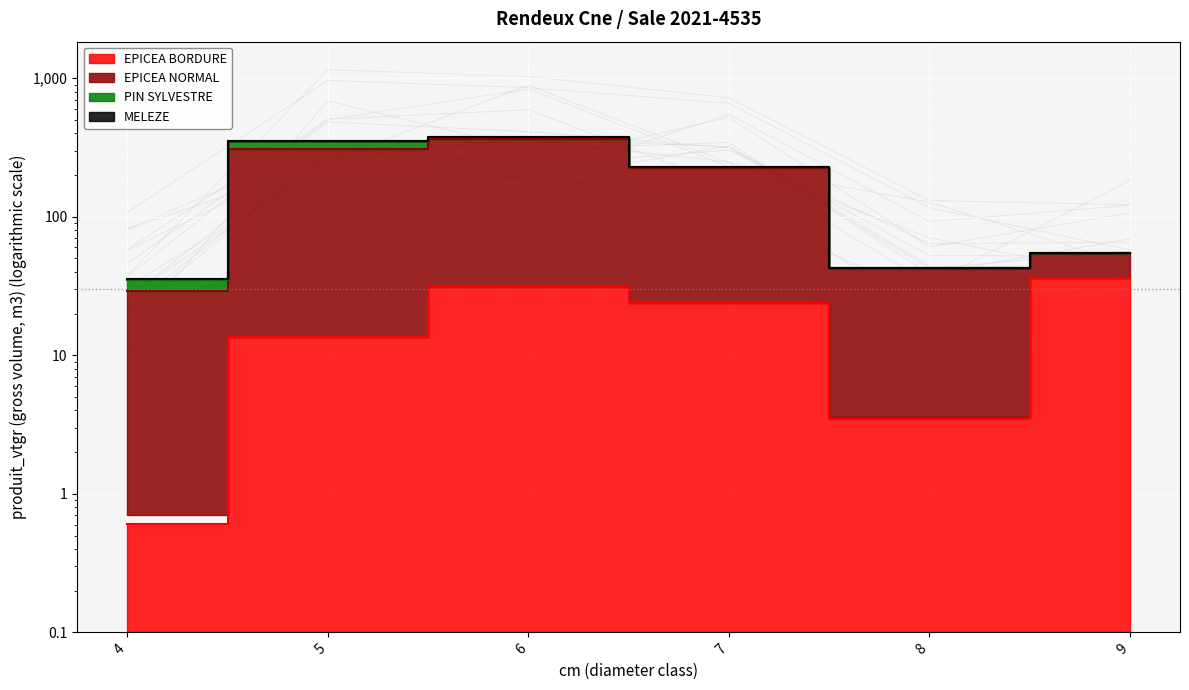

At how many categories does at least one series exceed 11?

6